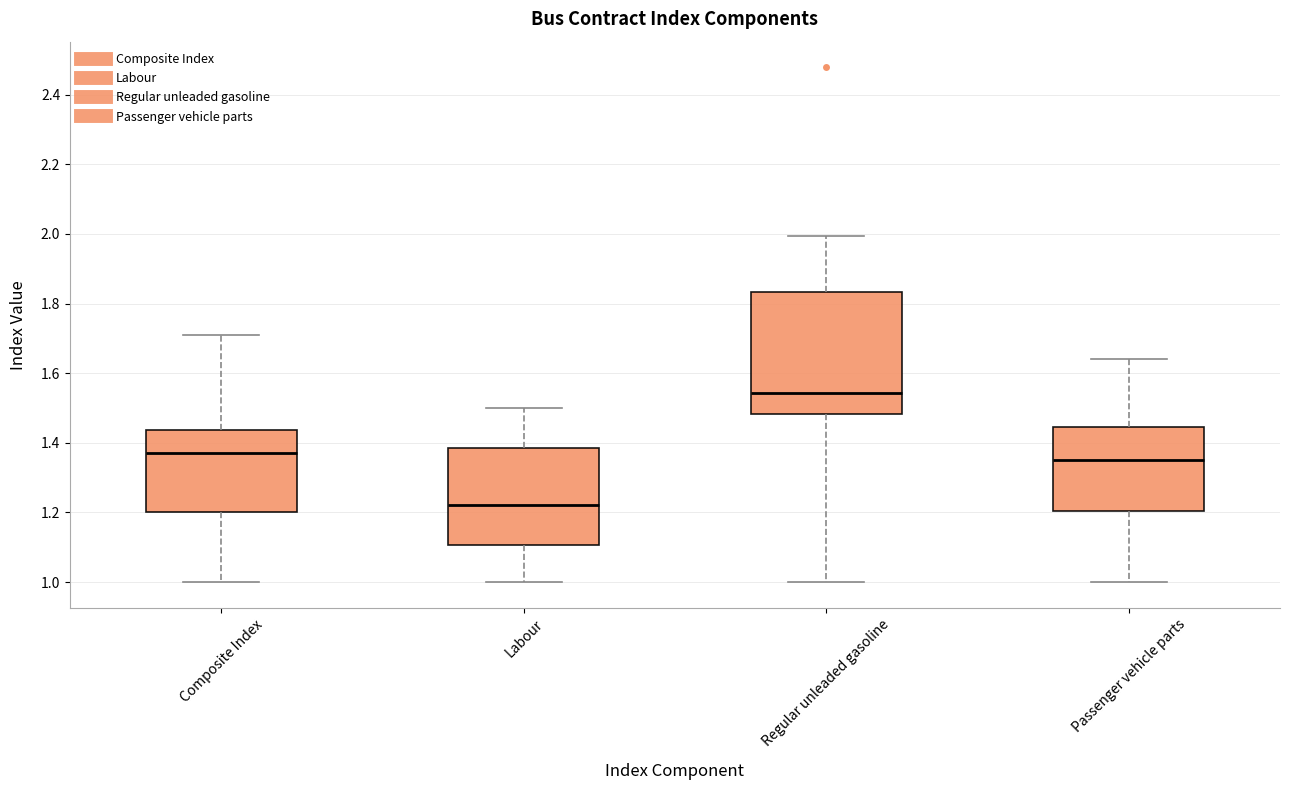

Comparing the boxes themselves (not the whiskers), which one is the tallest?

Regular unleaded gasoline